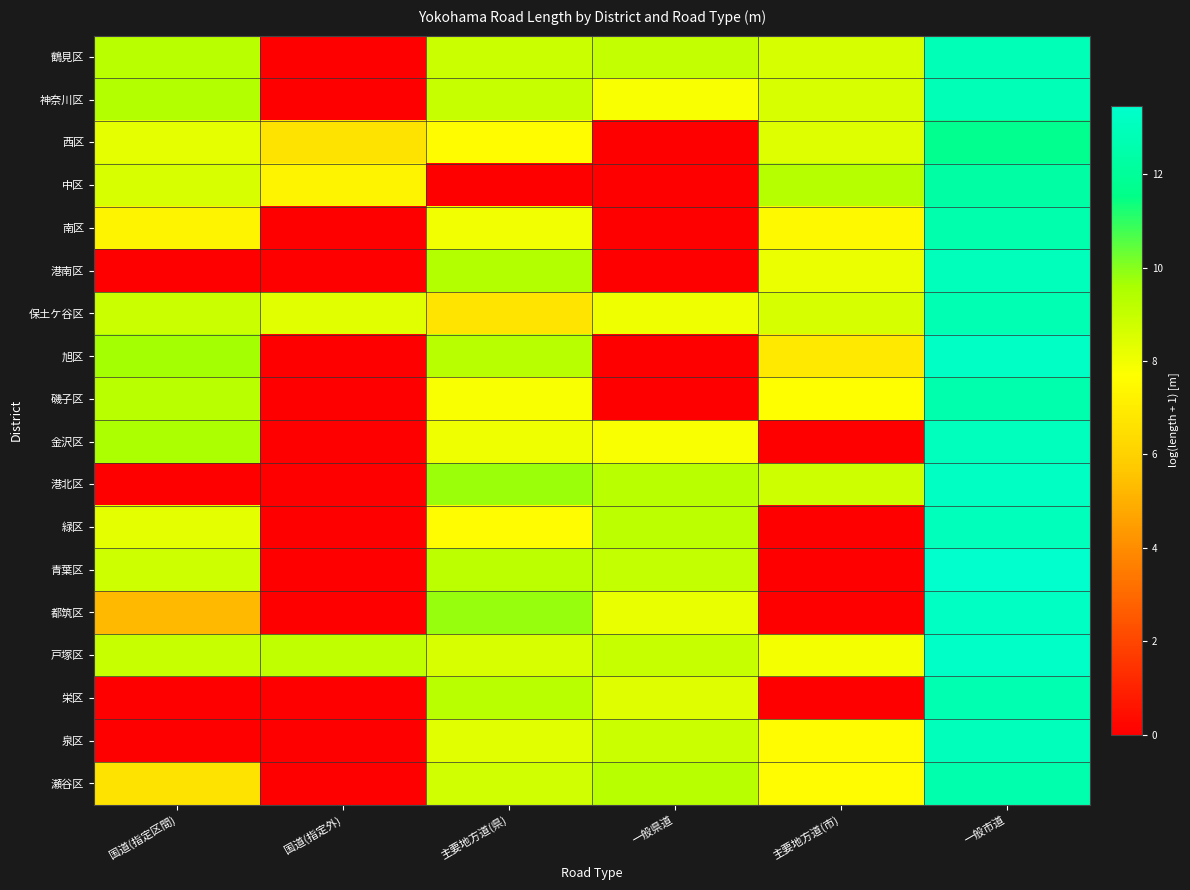

Reading left to right, transcribe all the data shown in this chart.

鶴見区: 国道(指定区間)=9.2	国道(指定外)=0.0	主要地方道(県)=8.9	一般県道=9.0	主要地方道(市)=8.6	一般市道=12.8
神奈川区: 国道(指定区間)=9.4	国道(指定外)=0.0	主要地方道(県)=9.0	一般県道=7.8	主要地方道(市)=8.5	一般市道=12.9
西区: 国道(指定区間)=8.2	国道(指定外)=6.7	主要地方道(県)=7.6	一般県道=0.0	主要地方道(市)=8.5	一般市道=11.7
中区: 国道(指定区間)=8.5	国道(指定外)=7.3	主要地方道(県)=0.0	一般県道=0.0	主要地方道(市)=9.3	一般市道=12.3
南区: 国道(指定区間)=7.3	国道(指定外)=0.0	主要地方道(県)=8.0	一般県道=0.0	主要地方道(市)=7.5	一般市道=12.6
港南区: 国道(指定区間)=0.0	国道(指定外)=0.0	主要地方道(県)=9.4	一般県道=0.0	主要地方道(市)=8.2	一般市道=13.0
保土ケ谷区: 国道(指定区間)=8.9	国道(指定外)=8.4	主要地方道(県)=6.7	一般県道=8.0	主要地方道(市)=8.6	一般市道=12.7
旭区: 国道(指定区間)=9.6	国道(指定外)=0.0	主要地方道(県)=9.3	一般県道=0.0	主要地方道(市)=6.9	一般市道=13.3
磯子区: 国道(指定区間)=9.2	国道(指定外)=0.0	主要地方道(県)=7.8	一般県道=0.0	主要地方道(市)=7.7	一般市道=12.5
金沢区: 国道(指定区間)=9.5	国道(指定外)=0.0	主要地方道(県)=8.0	一般県道=7.8	主要地方道(市)=0.0	一般市道=13.0
港北区: 国道(指定区間)=0.0	国道(指定外)=0.0	主要地方道(県)=9.8	一般県道=9.2	主要地方道(市)=8.8	一般市道=13.2
緑区: 国道(指定区間)=8.3	国道(指定外)=0.0	主要地方道(県)=7.6	一般県道=9.2	主要地方道(市)=0.0	一般市道=13.0
青葉区: 国道(指定区間)=8.8	国道(指定外)=0.0	主要地方道(県)=9.2	一般県道=9.0	主要地方道(市)=0.0	一般市道=13.5
都筑区: 国道(指定区間)=5.3	国道(指定外)=0.0	主要地方道(県)=9.8	一般県道=8.2	主要地方道(市)=0.0	一般市道=13.2
戸塚区: 国道(指定区間)=8.9	国道(指定外)=9.1	主要地方道(県)=8.5	一般県道=8.9	主要地方道(市)=7.9	一般市道=13.3
栄区: 国道(指定区間)=0.0	国道(指定外)=0.0	主要地方道(県)=9.2	一般県道=8.4	主要地方道(市)=0.0	一般市道=12.7
泉区: 国道(指定区間)=0.0	国道(指定外)=0.0	主要地方道(県)=8.3	一般県道=8.9	主要地方道(市)=7.5	一般市道=13.0
瀬谷区: 国道(指定区間)=6.7	国道(指定外)=0.0	主要地方道(県)=8.8	一般県道=9.3	主要地方道(市)=7.6	一般市道=12.6